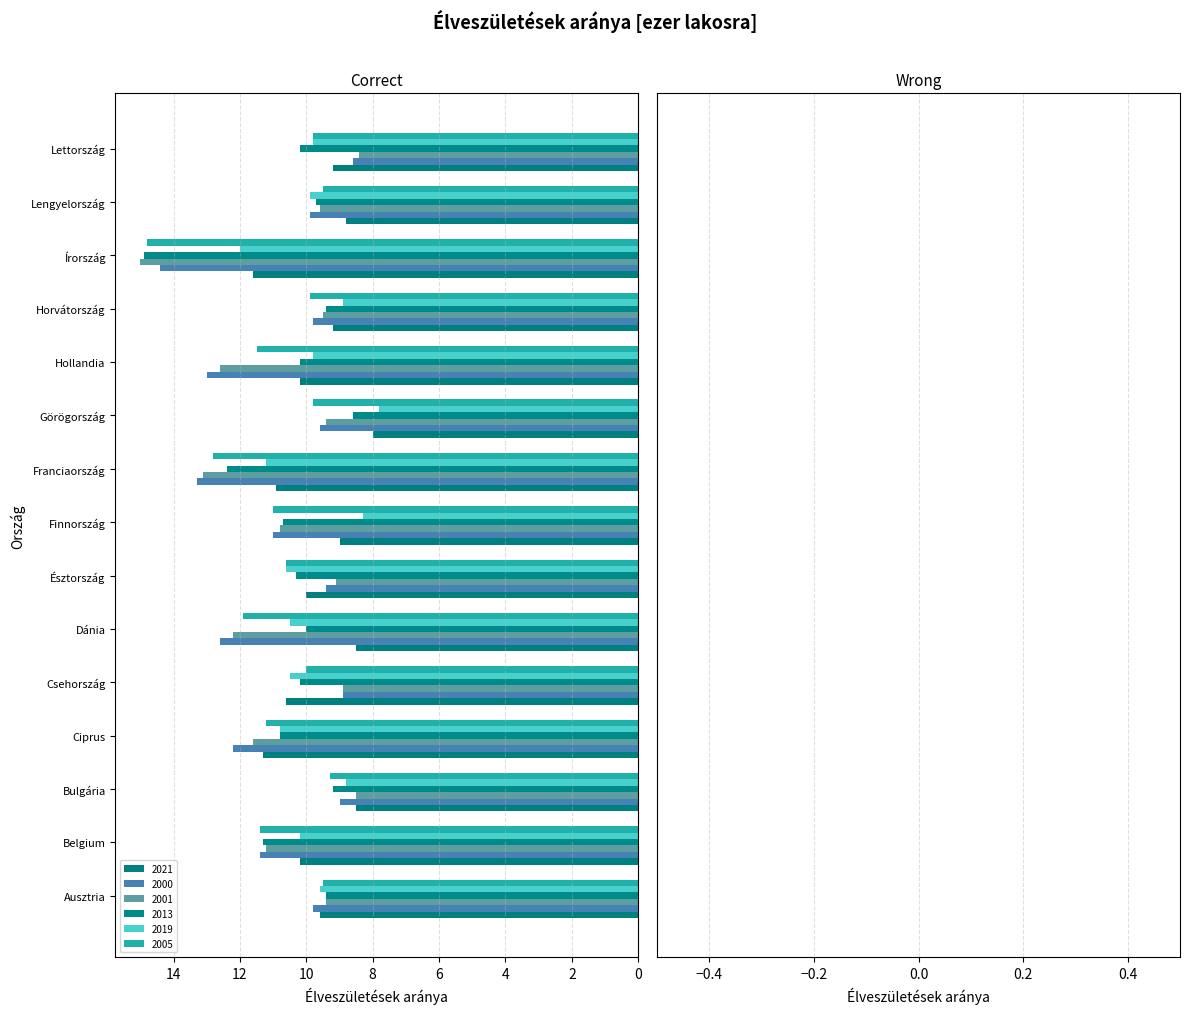

Reading right to left, what are all the values shown in this chart?

2021: Lettország=9.2	Lengyelország=8.8	Írország=11.6	Horvátország=9.2	Hollandia=10.2	Görögország=8.0	Franciaország=10.9	Finnország=9.0	Észtország=10.0	Dánia=8.5	Csehország=10.6	Ciprus=11.3	Bulgária=8.5	Belgium=10.2	Ausztria=9.6
2000: Lettország=8.6	Lengyelország=9.9	Írország=14.4	Horvátország=9.8	Hollandia=13.0	Görögország=9.6	Franciaország=13.3	Finnország=11.0	Észtország=9.4	Dánia=12.6	Csehország=8.9	Ciprus=12.2	Bulgária=9.0	Belgium=11.4	Ausztria=9.8
2001: Lettország=8.4	Lengyelország=9.6	Írország=15.0	Horvátország=9.5	Hollandia=12.6	Görögország=9.4	Franciaország=13.1	Finnország=10.8	Észtország=9.1	Dánia=12.2	Csehország=8.9	Ciprus=11.6	Bulgária=8.5	Belgium=11.2	Ausztria=9.4
2013: Lettország=10.2	Lengyelország=9.7	Írország=14.9	Horvátország=9.4	Hollandia=10.2	Görögország=8.6	Franciaország=12.4	Finnország=10.7	Észtország=10.3	Dánia=10.0	Csehország=10.2	Ciprus=10.8	Bulgária=9.2	Belgium=11.3	Ausztria=9.4
2019: Lettország=9.8	Lengyelország=9.9	Írország=12.0	Horvátország=8.9	Hollandia=9.8	Görögország=7.8	Franciaország=11.2	Finnország=8.3	Észtország=10.6	Dánia=10.5	Csehország=10.5	Ciprus=10.8	Bulgária=8.8	Belgium=10.2	Ausztria=9.6
2005: Lettország=9.8	Lengyelország=9.5	Írország=14.8	Horvátország=9.9	Hollandia=11.5	Görögország=9.8	Franciaország=12.8	Finnország=11.0	Észtország=10.6	Dánia=11.9	Csehország=10.0	Ciprus=11.2	Bulgária=9.3	Belgium=11.4	Ausztria=9.5